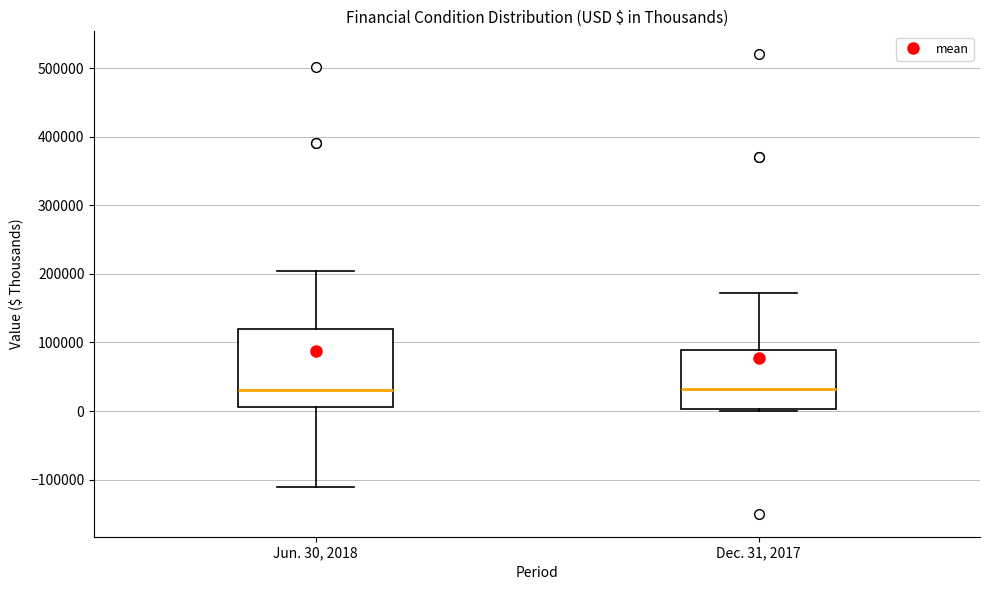

Reading left to right, read every box against the y-axis: the position of its median line, the range the box covers, and the ends of its whiskers. The values are not printed on the chart, so give them approximately, as read against the axis.

Jun. 30, 2018: median 30000, box 10000 to 120000, whiskers -110000 to 200000
Dec. 31, 2017: median 30000, box 0 to 90000, whiskers 0 to 170000